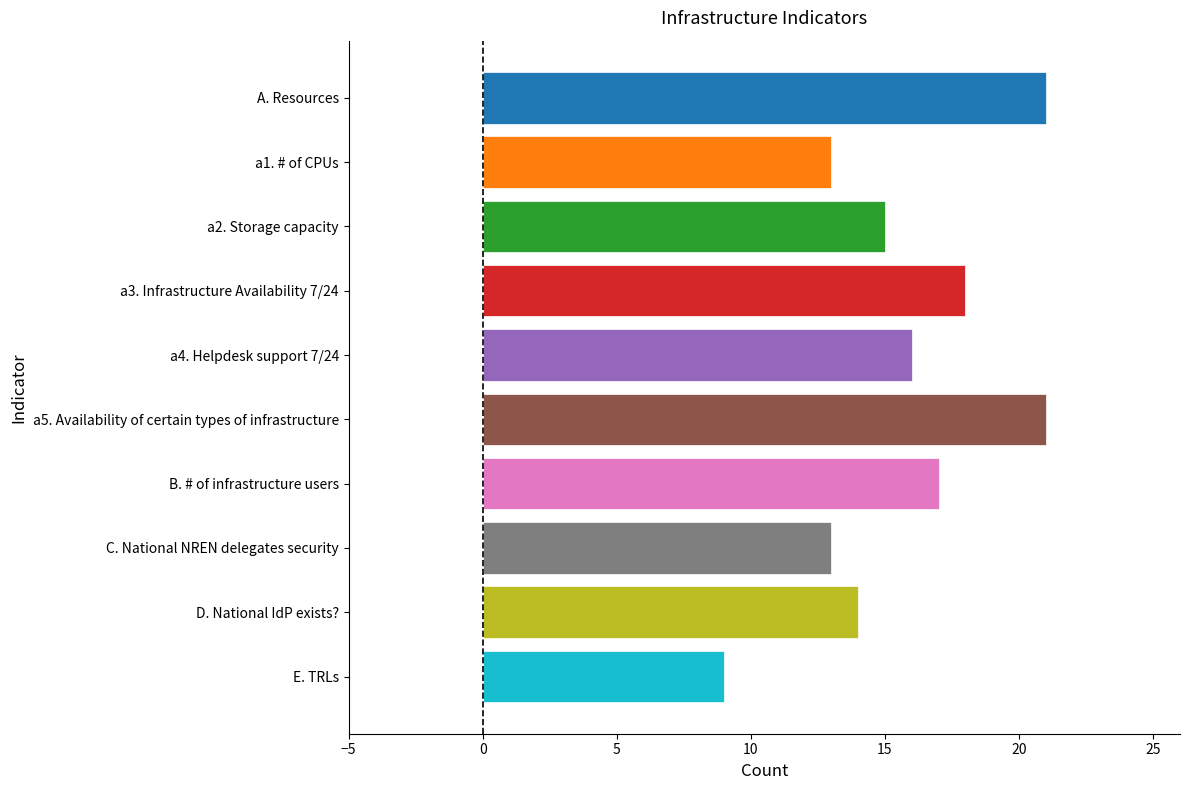

How many bars are there in total?

10